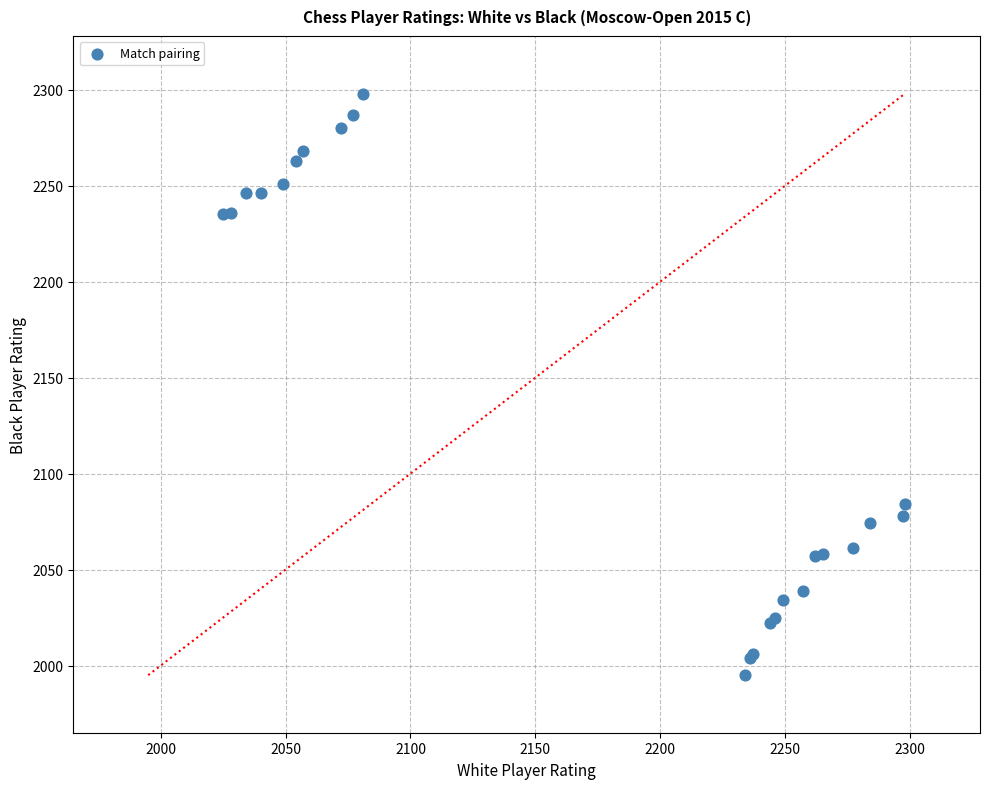

What Y value in the scatter plot is closest to 2146?

2084